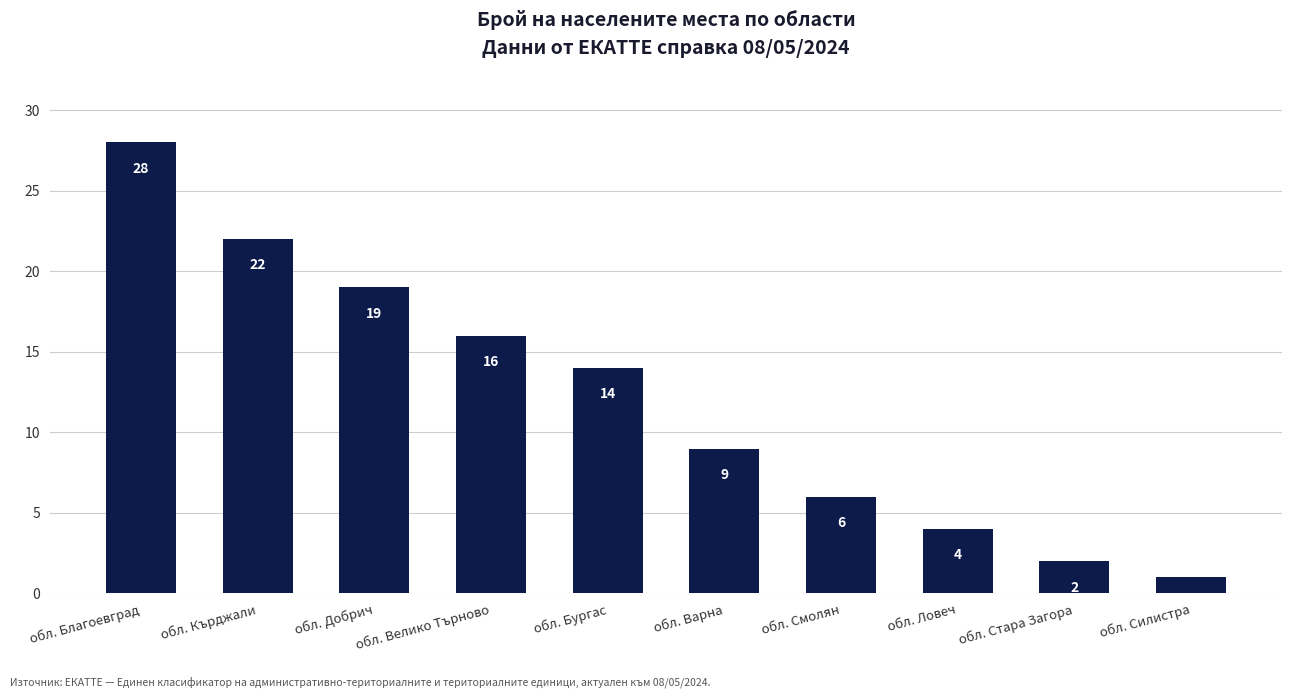

Reading right to left, list all the values displayed in this chart.

обл. Силистра=1	обл. Стара Загора=2	обл. Ловеч=4	обл. Смолян=6	обл. Варна=9	обл. Бургас=14	обл. Велико Търново=16	обл. Добрич=19	обл. Кърджали=22	обл. Благоевград=28